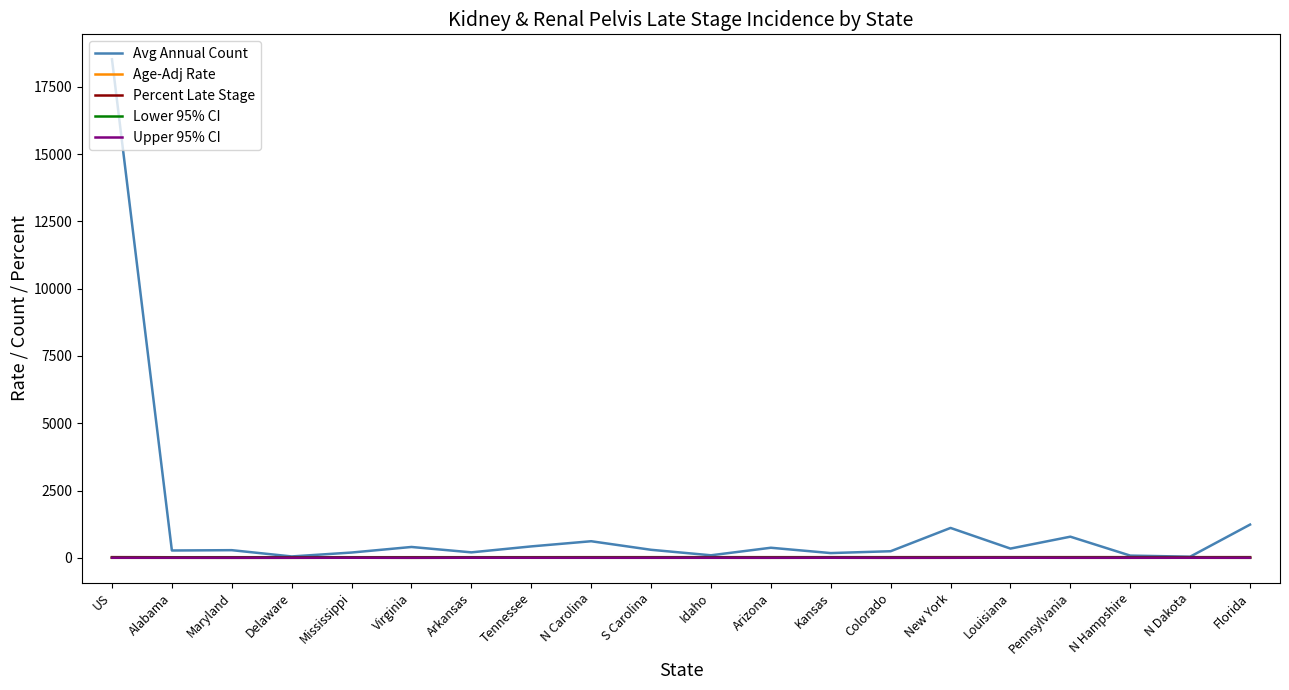

Does the chart display data point markers on the line(s)?

No